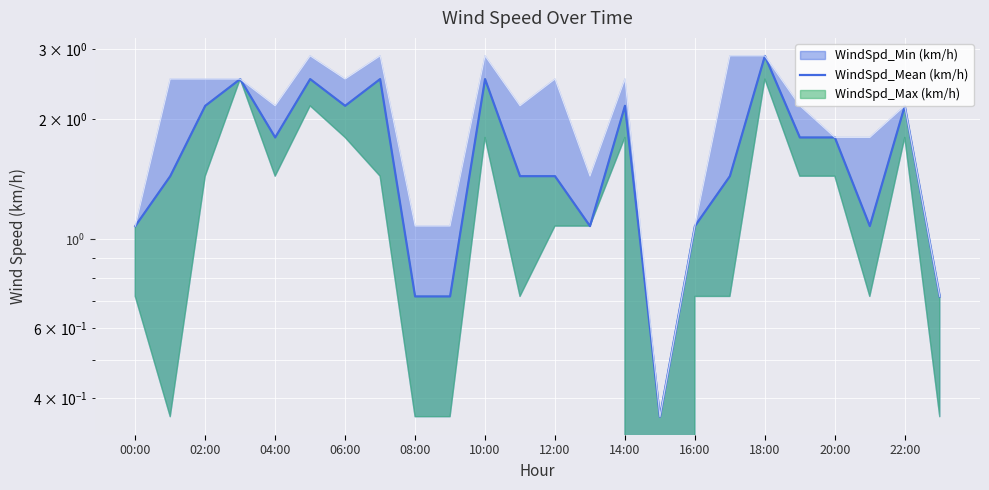

Which category has the lowest value across all series?

15